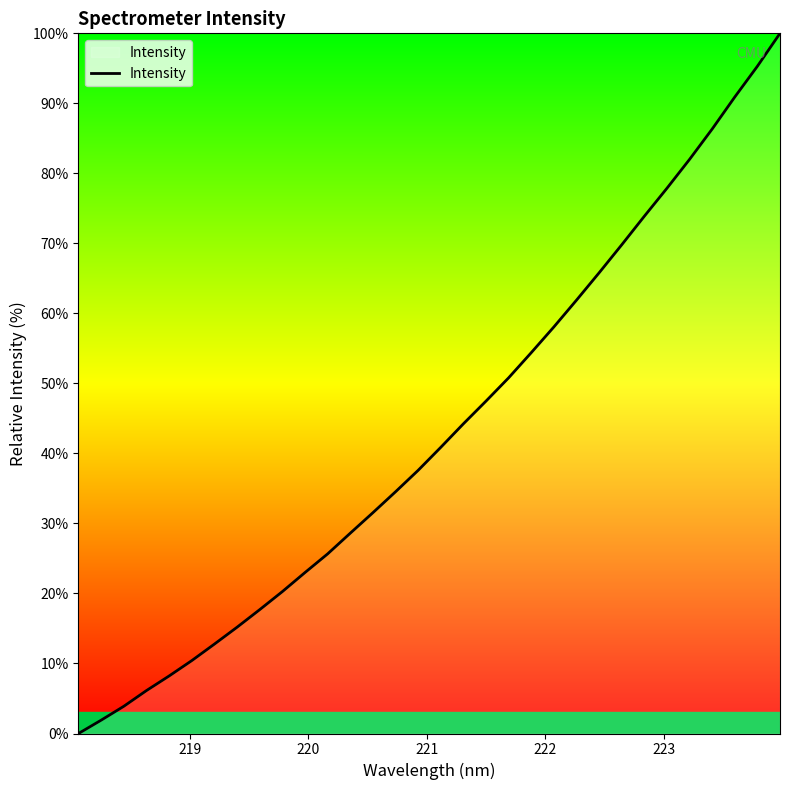

What is the maximum value shown in the chart?

100.0